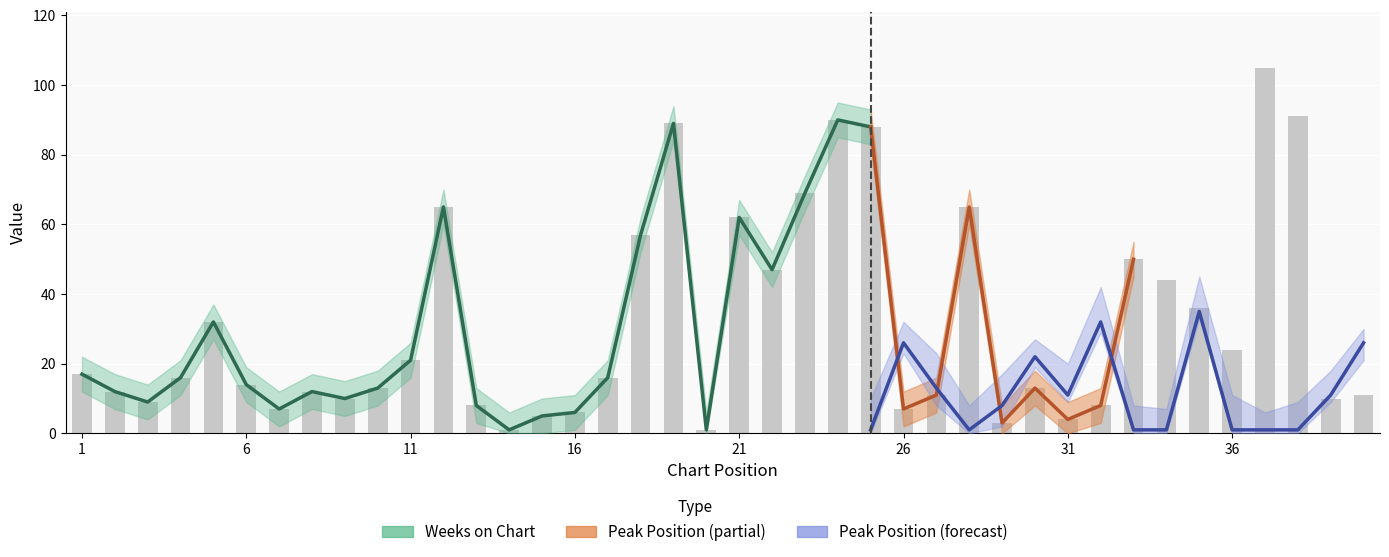

The chart shows a value of 4 at 13. True or false?

False